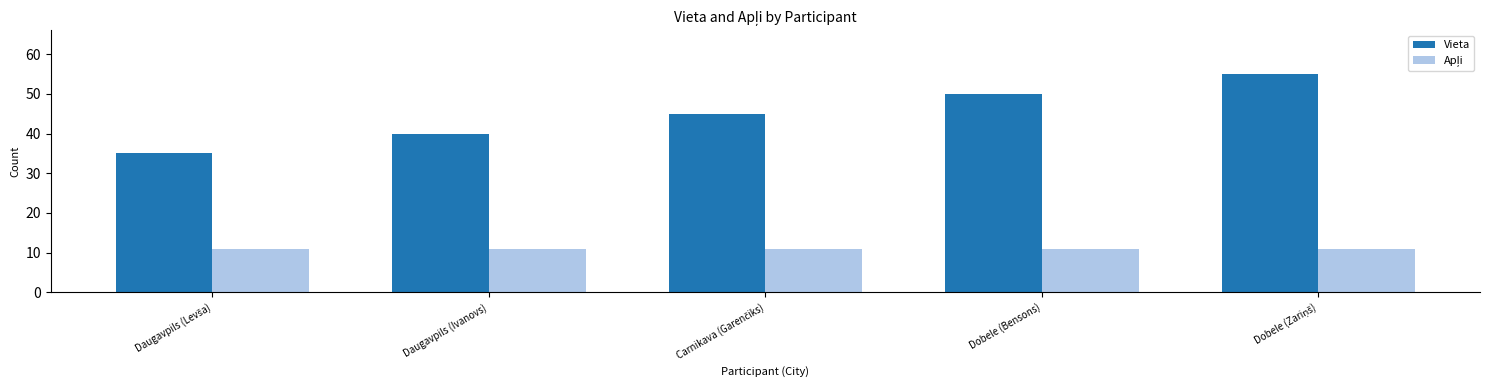

What is the total value across all series at Dobele (Bensons)?

61